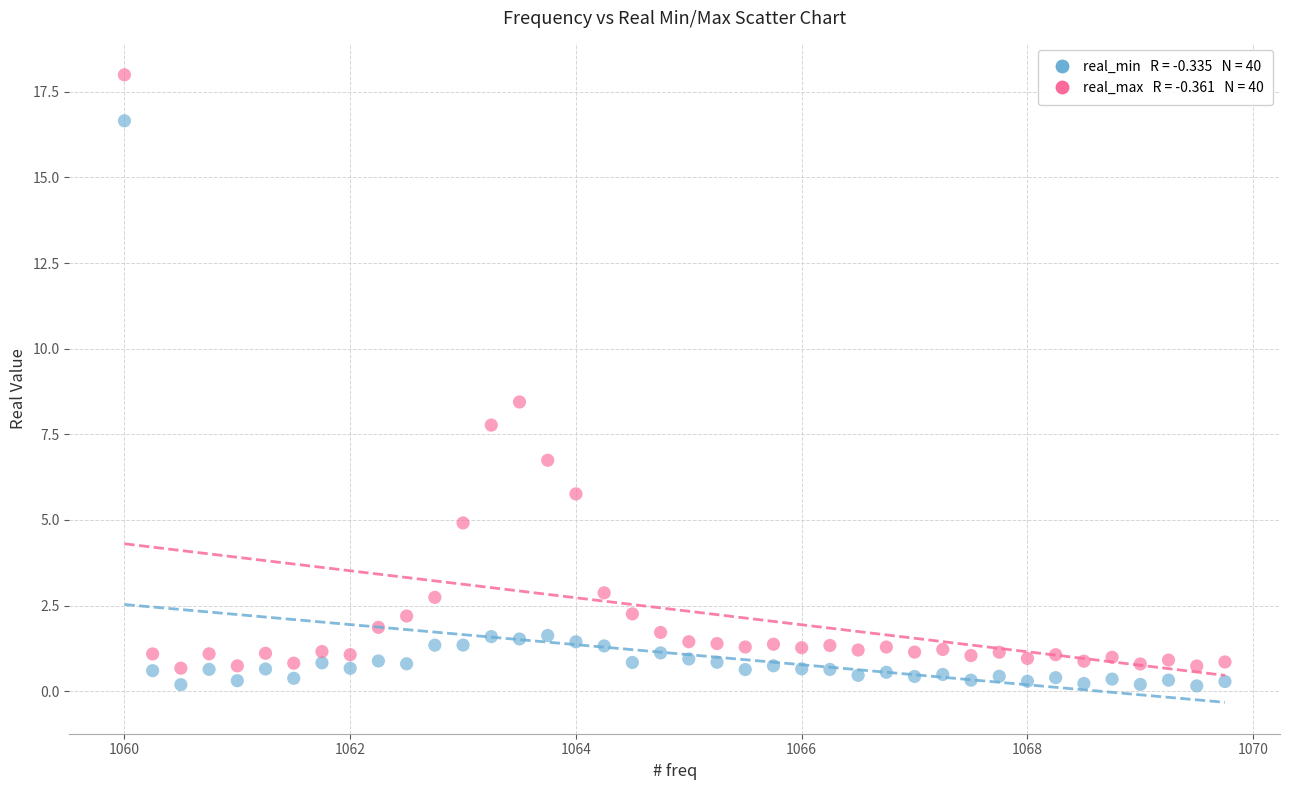

Across all data points, what is the range of X values (max minus min)?

9.8